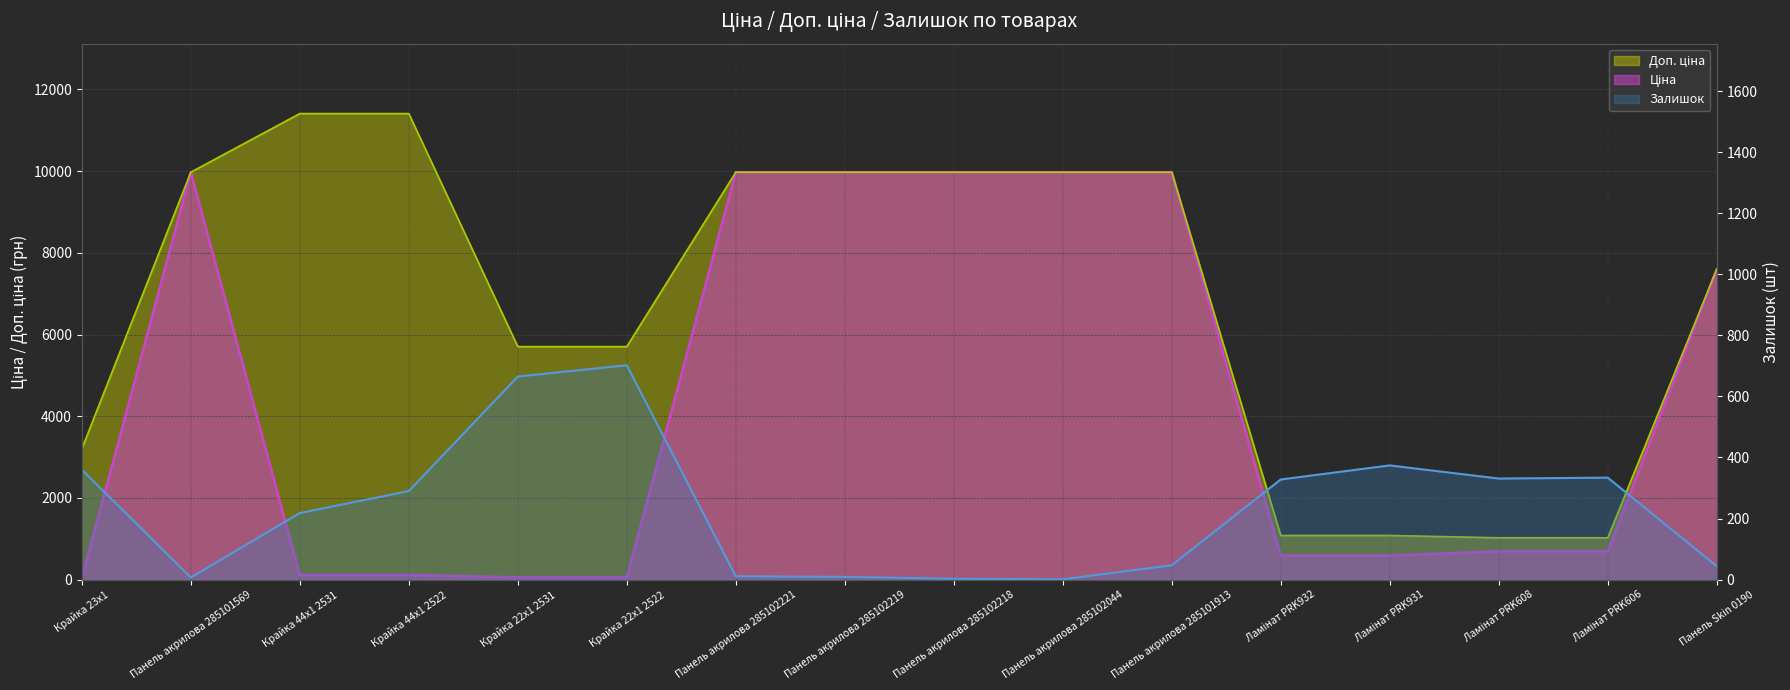

What is the greatest value displayed?

11410.0